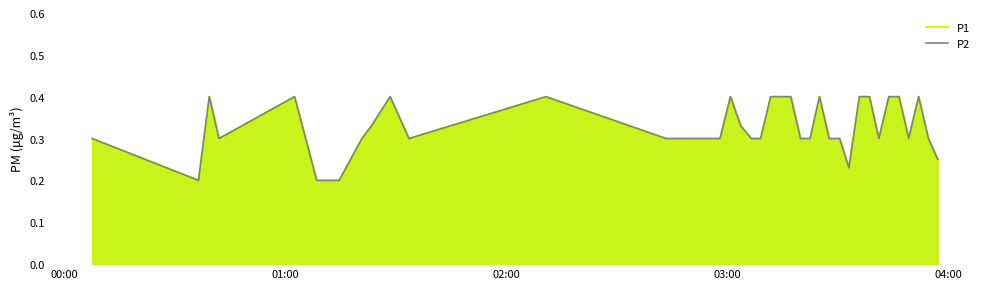

Which category has the lowest value across all series?

01:00